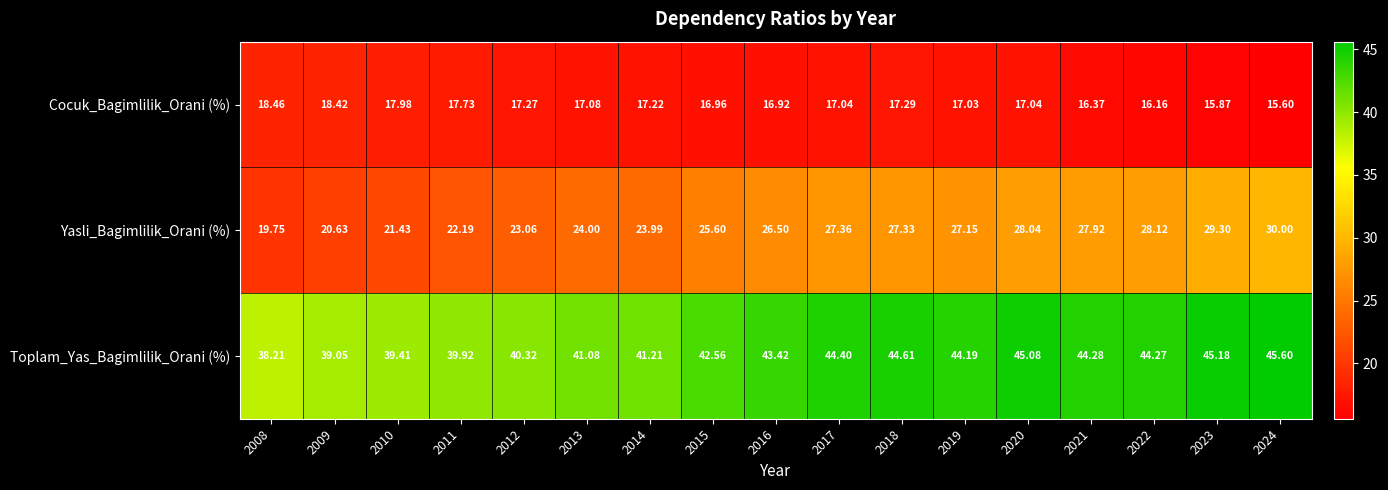

Which series has the largest range (max minus min)?

Yasli_Bagimlilik_Orani (%)